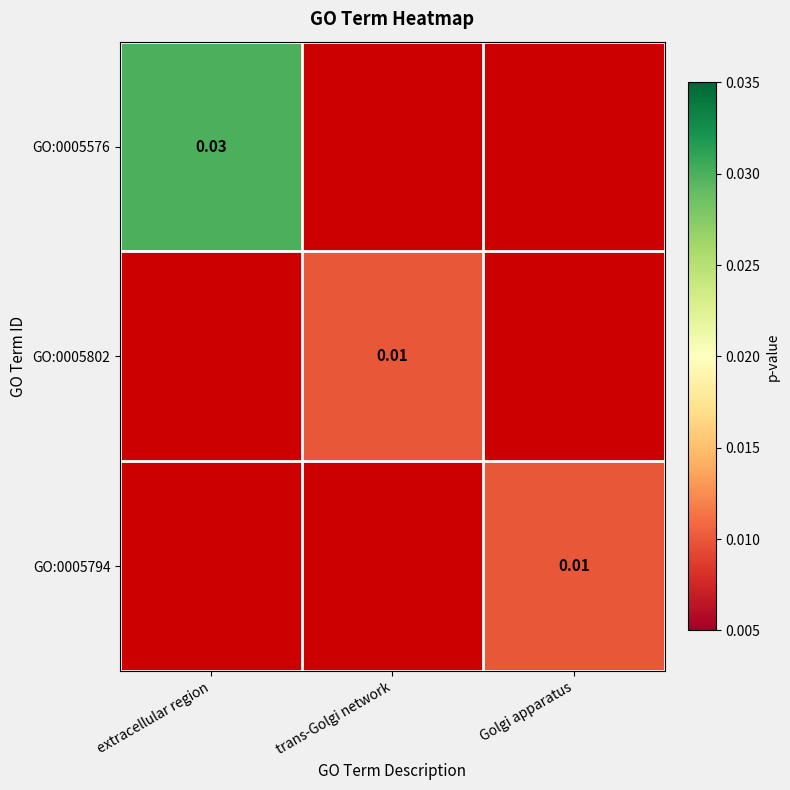

Which category has the highest value across all series?

extracellular region